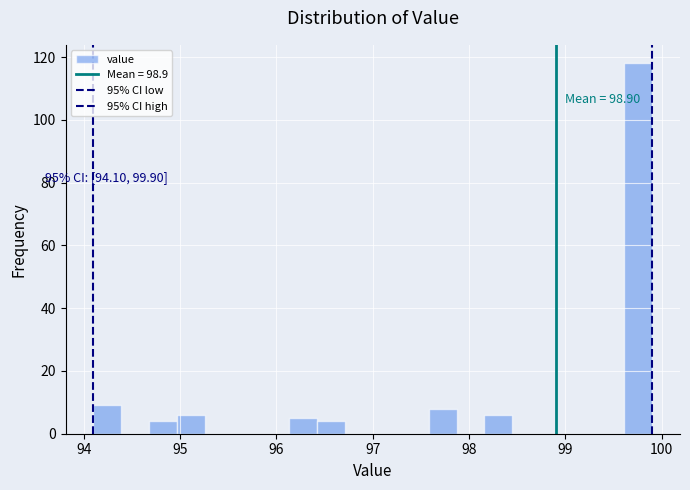

Read against the x-axis, roughly where is the centre of the tallest bar?

99.8